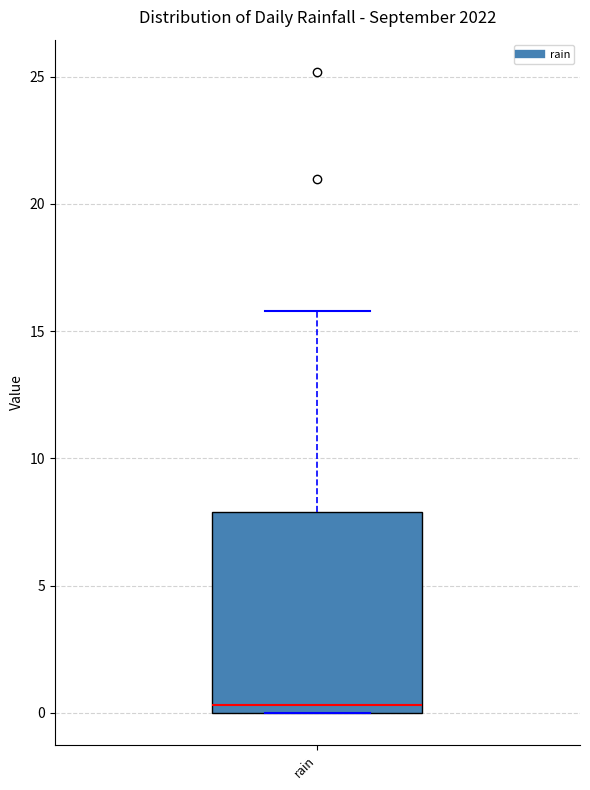

Transcribe this box plot: give where the median line is, the range the box spans, and where the two whiskers end, as read against the y-axis. The values are not printed on the chart, so give them approximately, as read against the axis.

median 0.5, box 0.0 to 8.0, whiskers 0.0 to 16.0